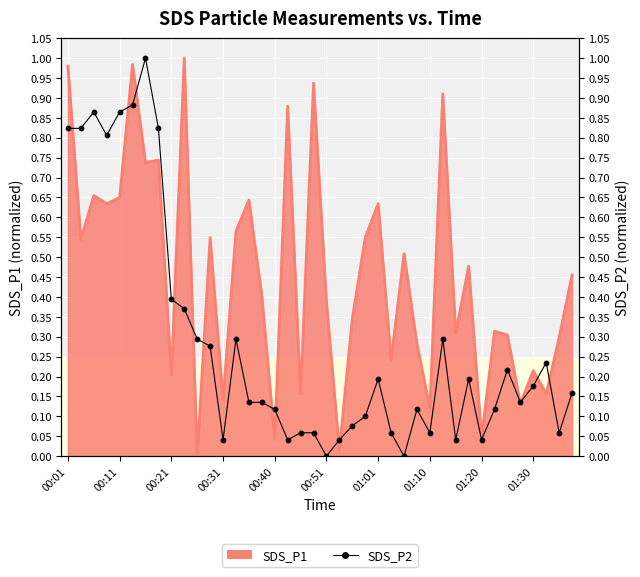

What is the change in value from 01:01 to 39?

-0.8